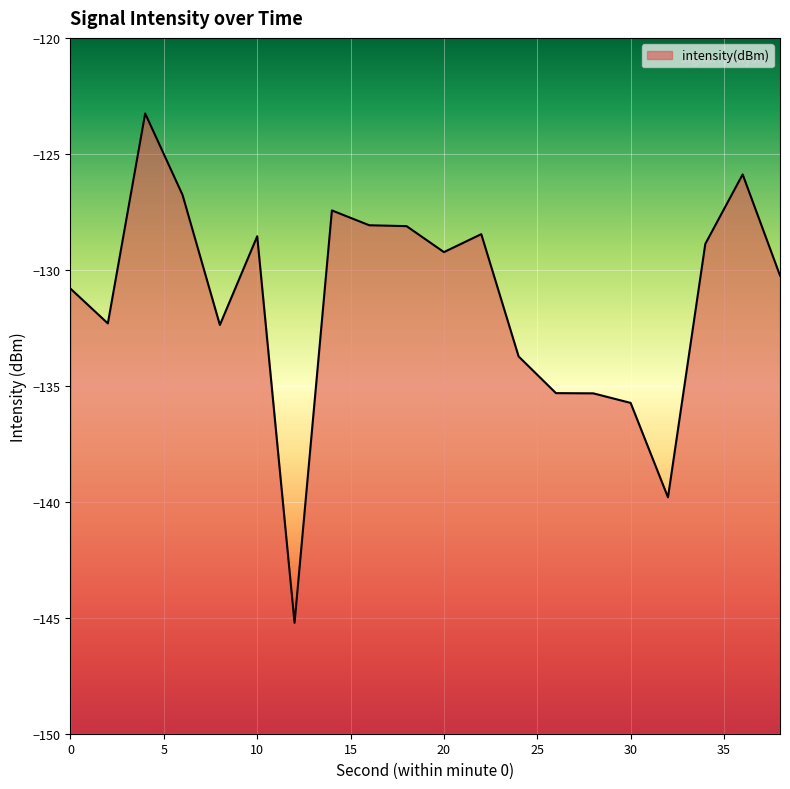

What is the difference between the maximum and second lowest values?

16.5